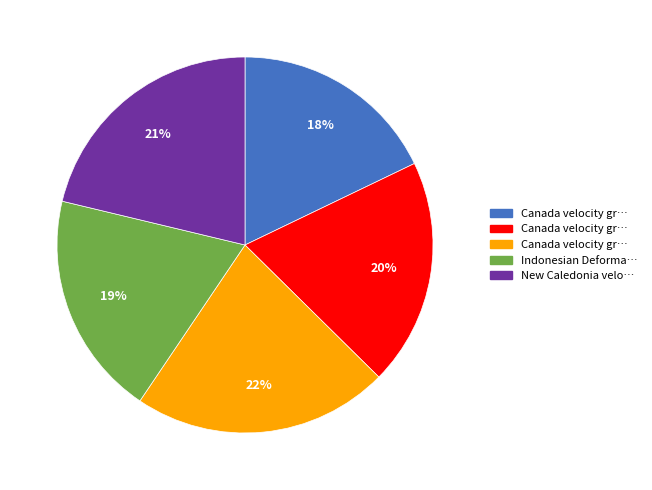

Does any single category account for the majority?

No